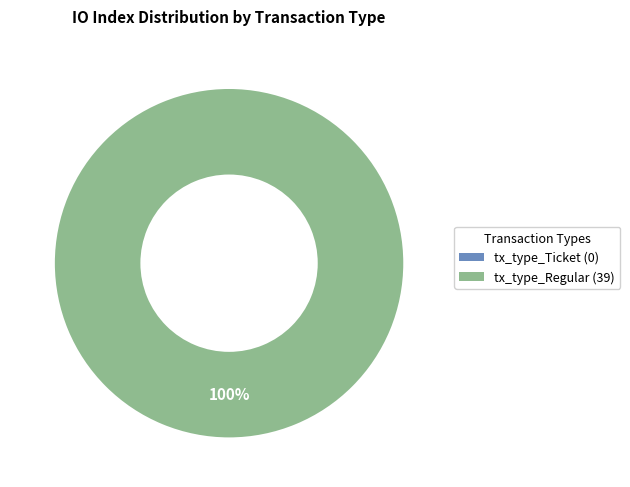

What is the largest slice in the pie chart?

tx_type_Regular